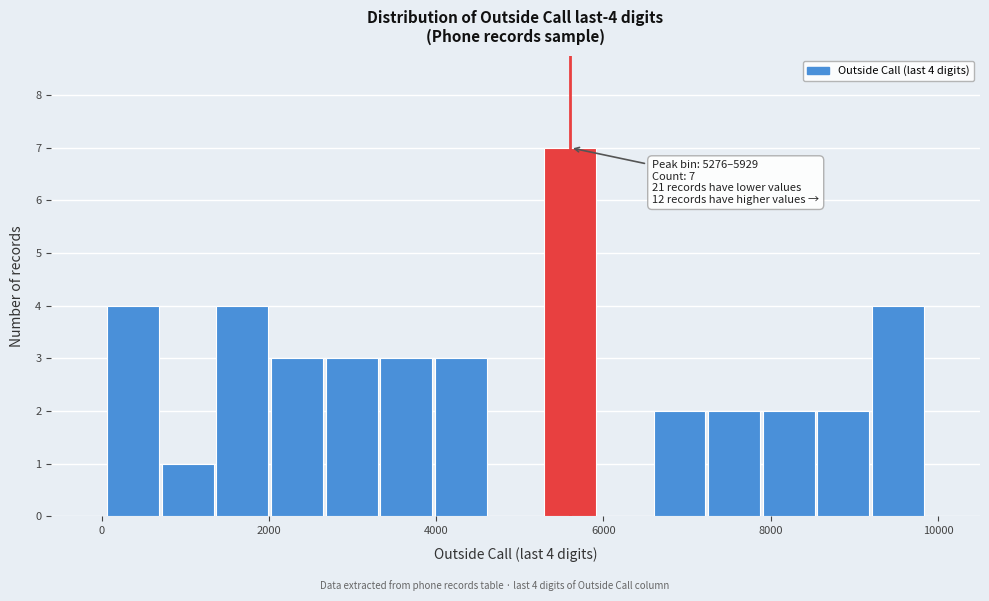

Around what value on the x-axis is the tallest bar? Give the approximate position of its centre, as read against the axis.

5600